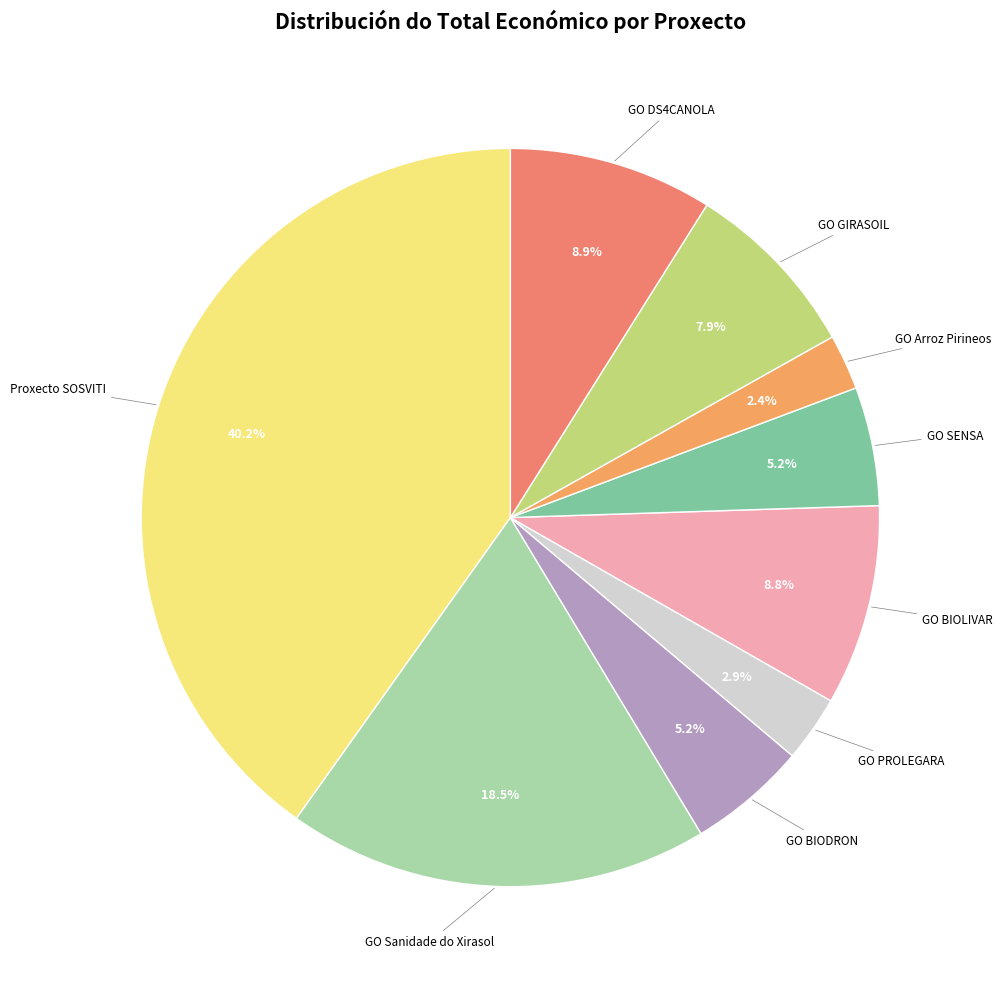

How many segments does this pie chart have?

9